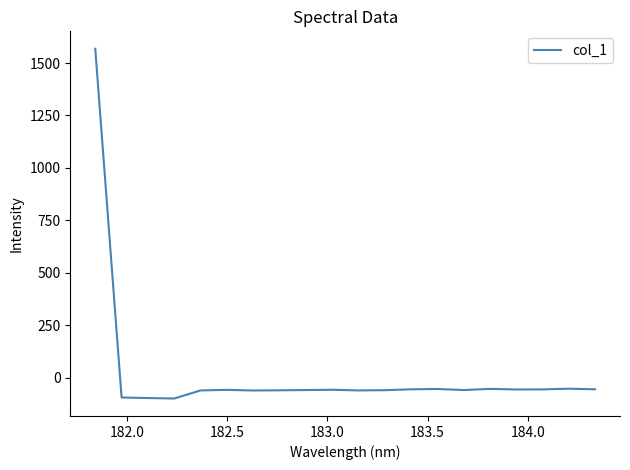

What is the minimum value shown in the chart?

-98.9